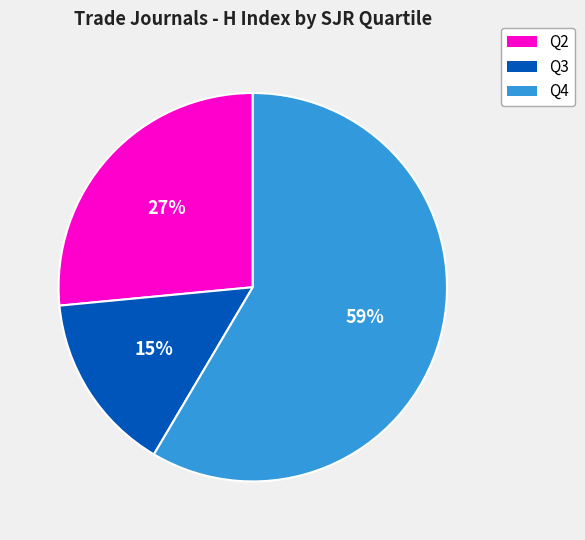

To the nearest percent, what is the difference between the largest and smallest slice percentages?

44%